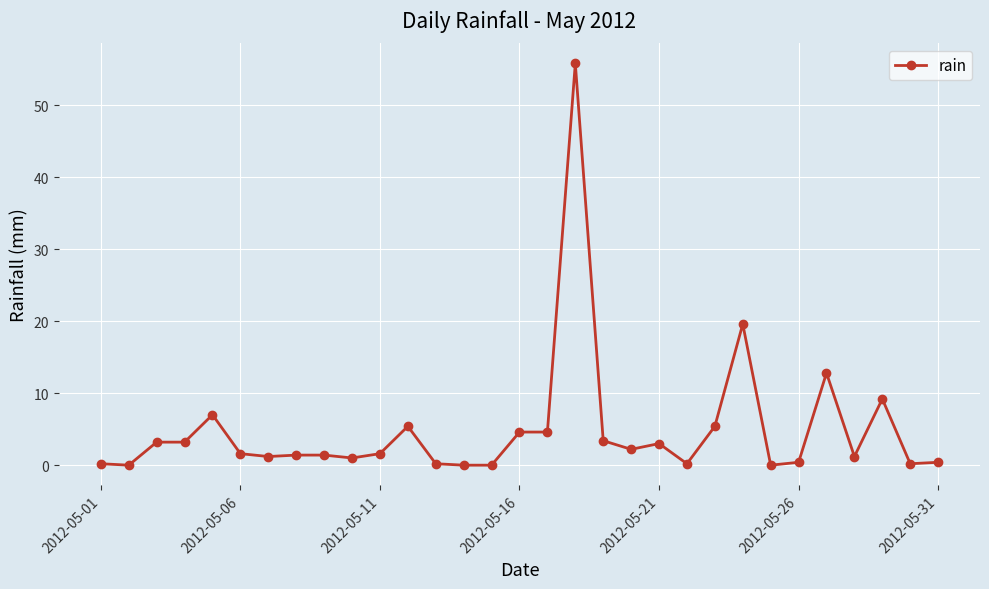

True or false: the data has more than 1 interior local peaks.

True